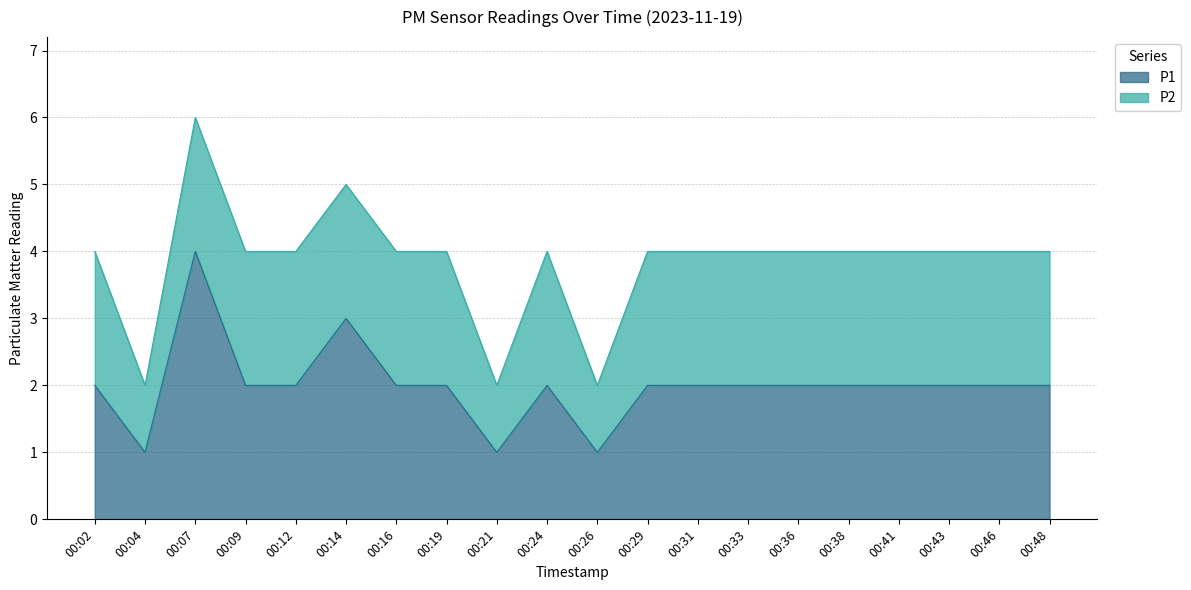

What is the value of the 20th point from the left?

2